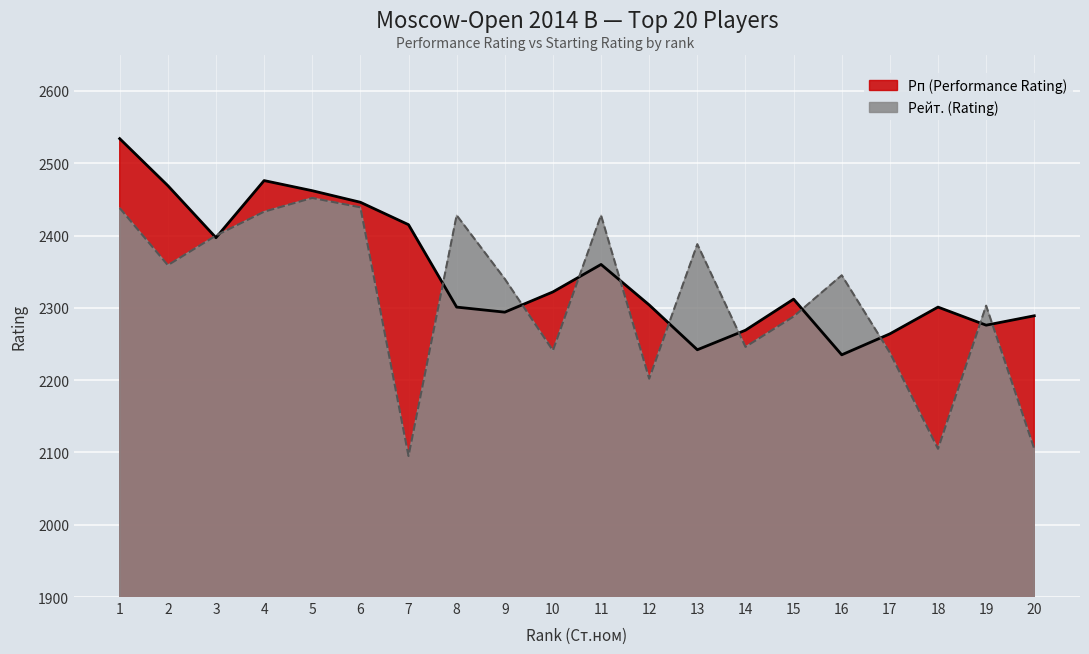

What is the lowest value of the Рп (Performance Rating) series?

2235